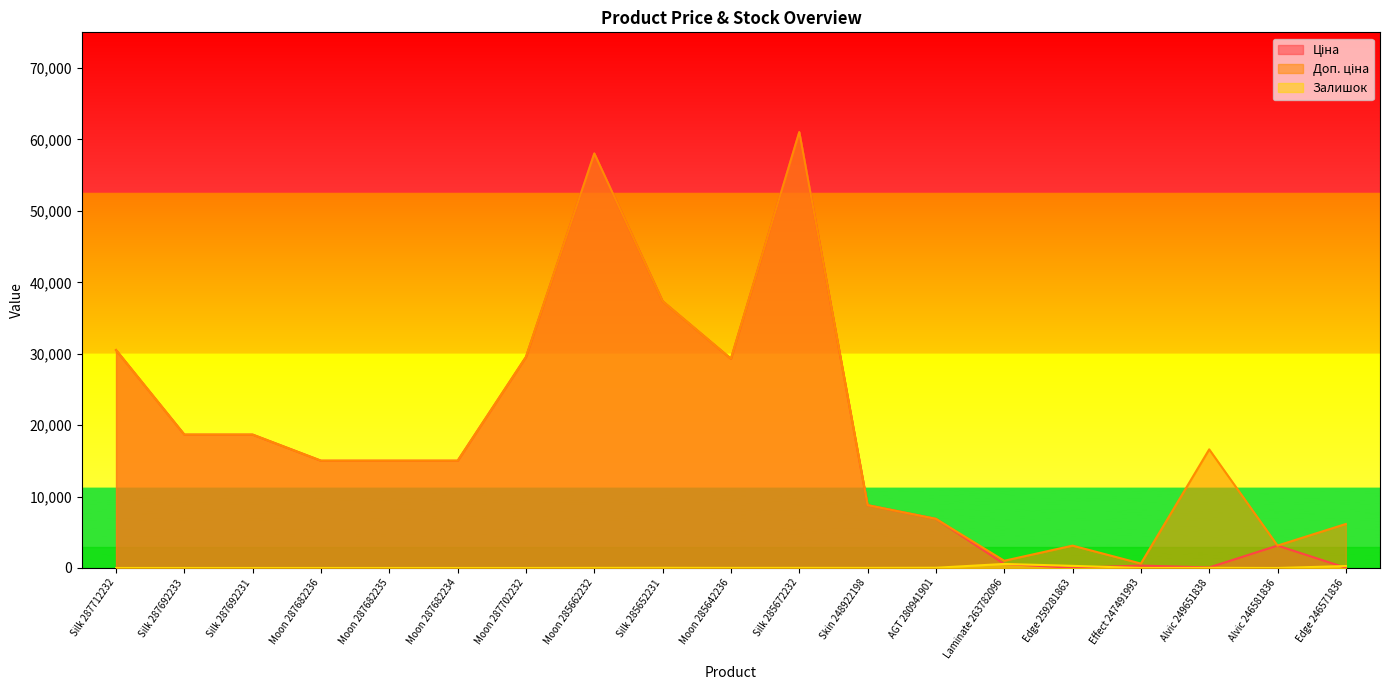

At which category is the sum across all series the highest?

Silk 285672232